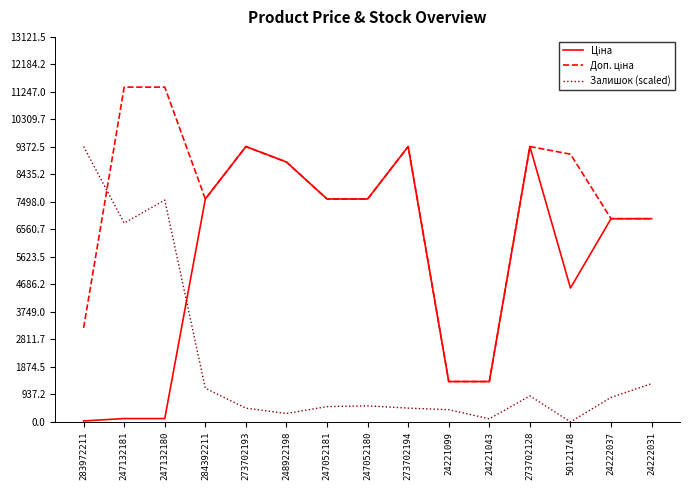

What is the spread (max minus min) of values at 24222037?

6091.5